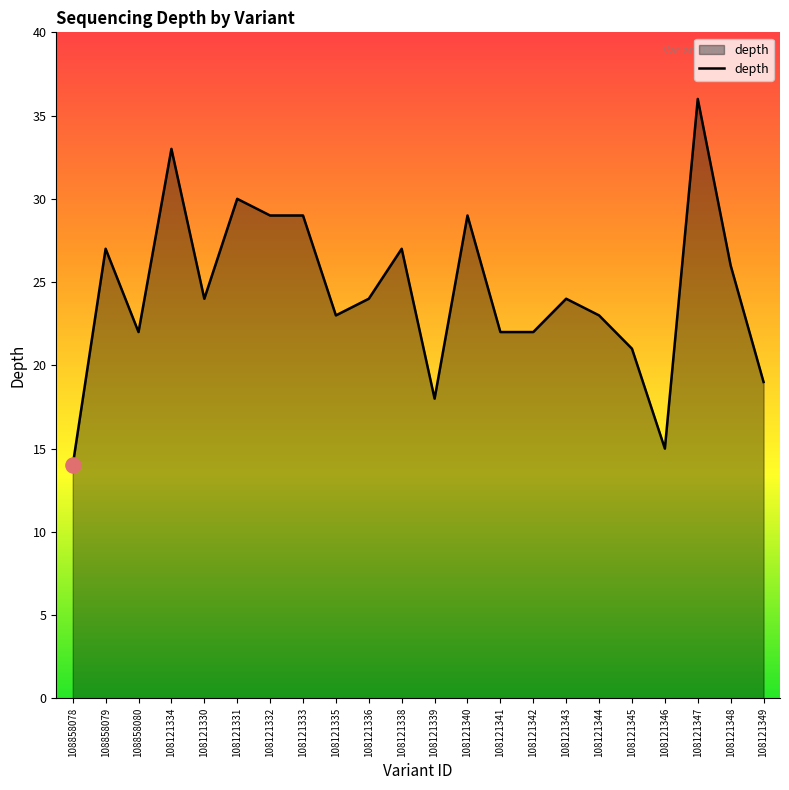

What is the change in value from 108121342 to 108121348?

+4